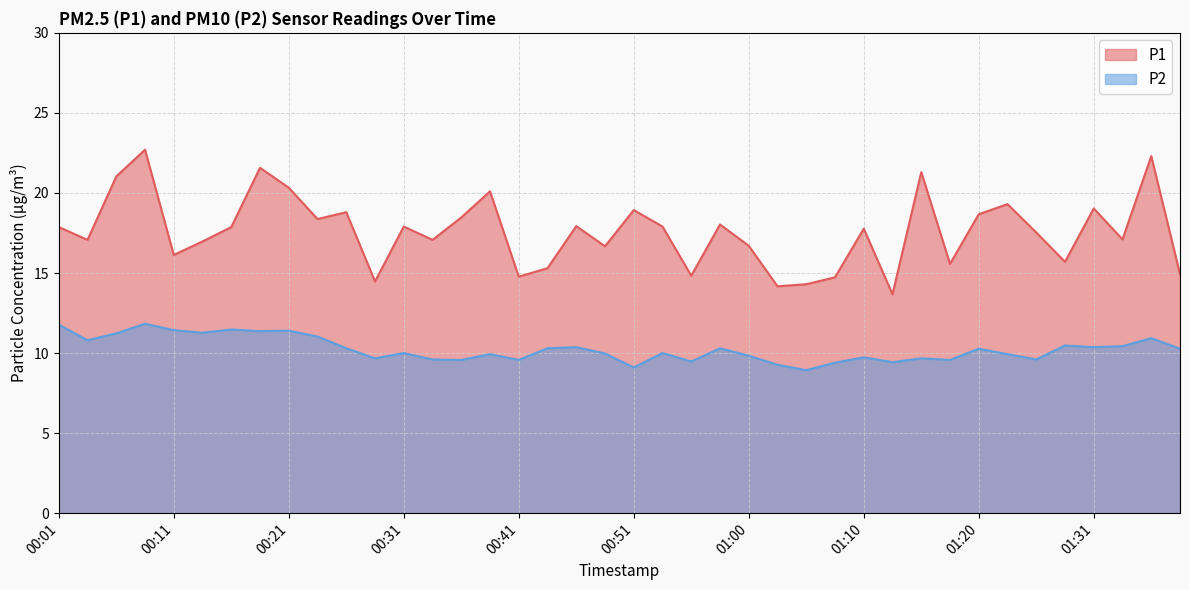

True or false: P1 has more than 0 interior local peaks.

True